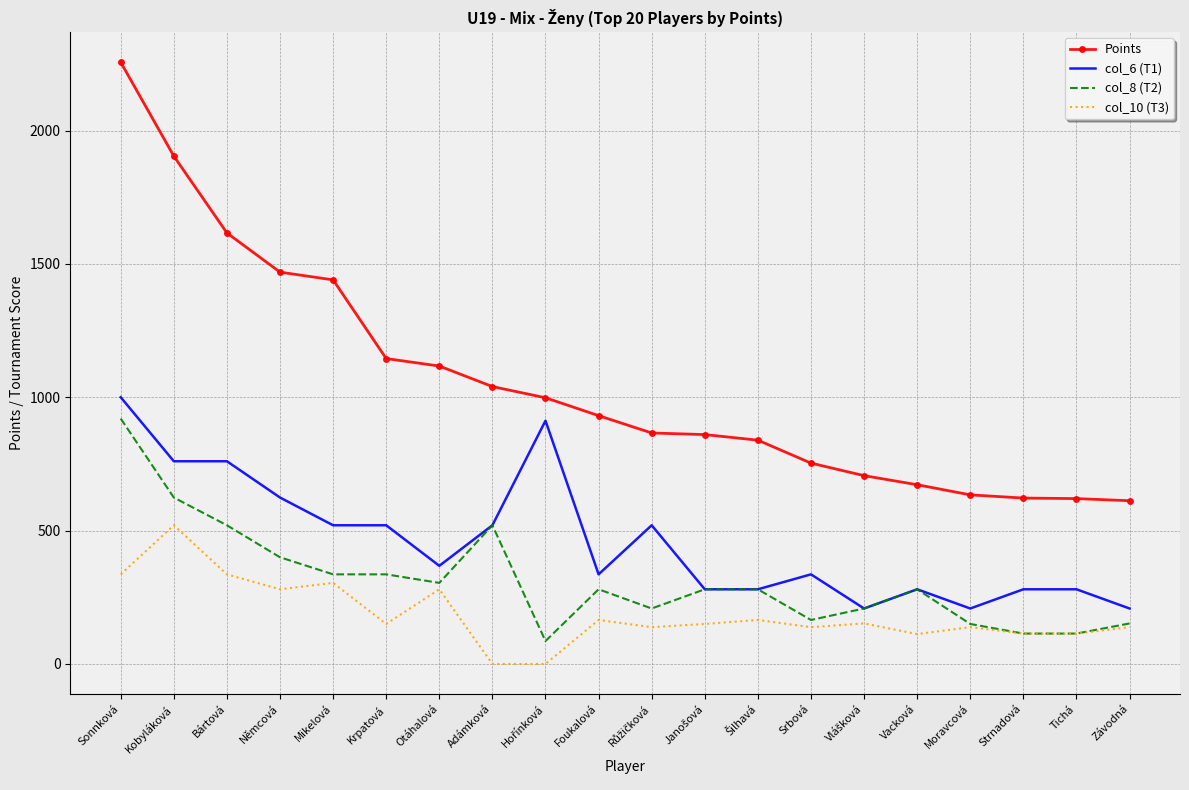

Which category has the highest value in the col_8 (T2) series?

Sonnková